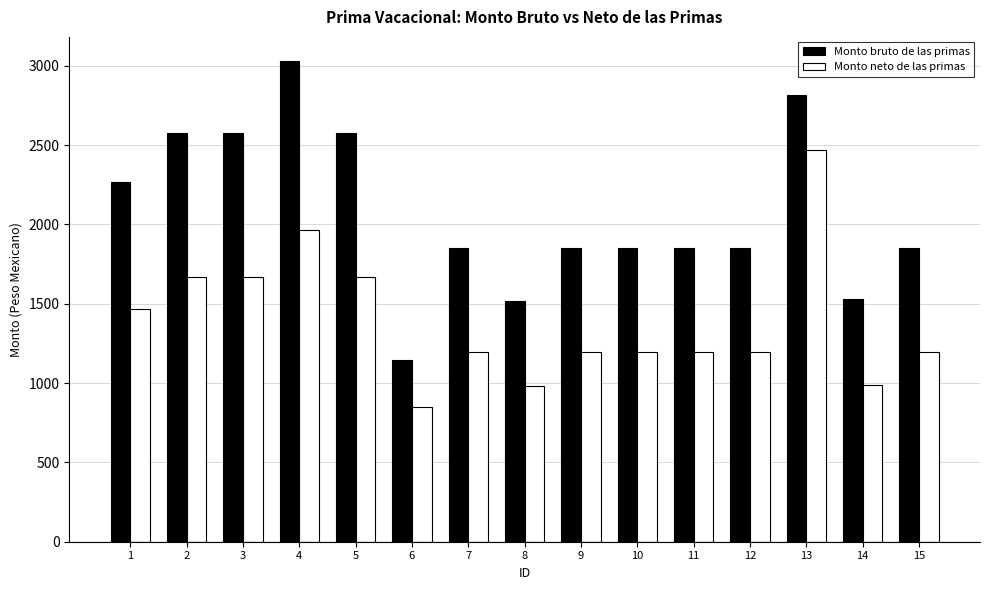

How many series are shown in this chart?

2